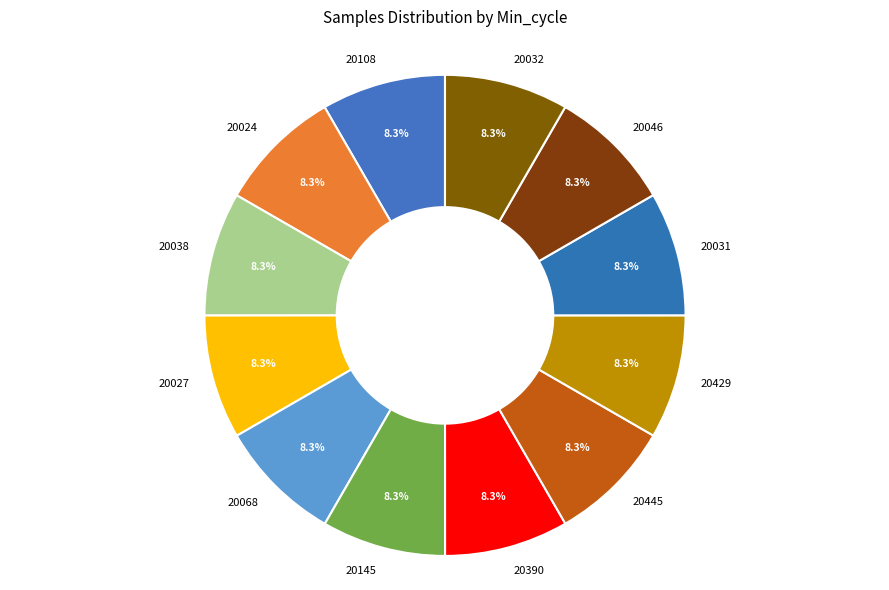

What is the ratio of the value at 20429 to the value at 20038?

1.0